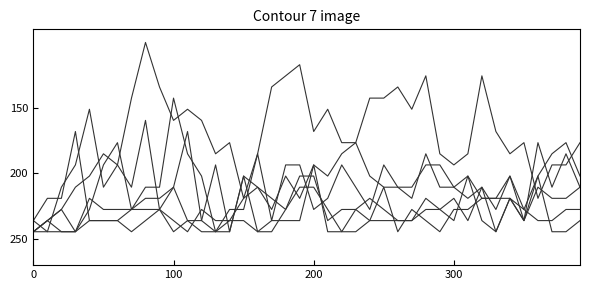

How many categories are shown in the chart?

40